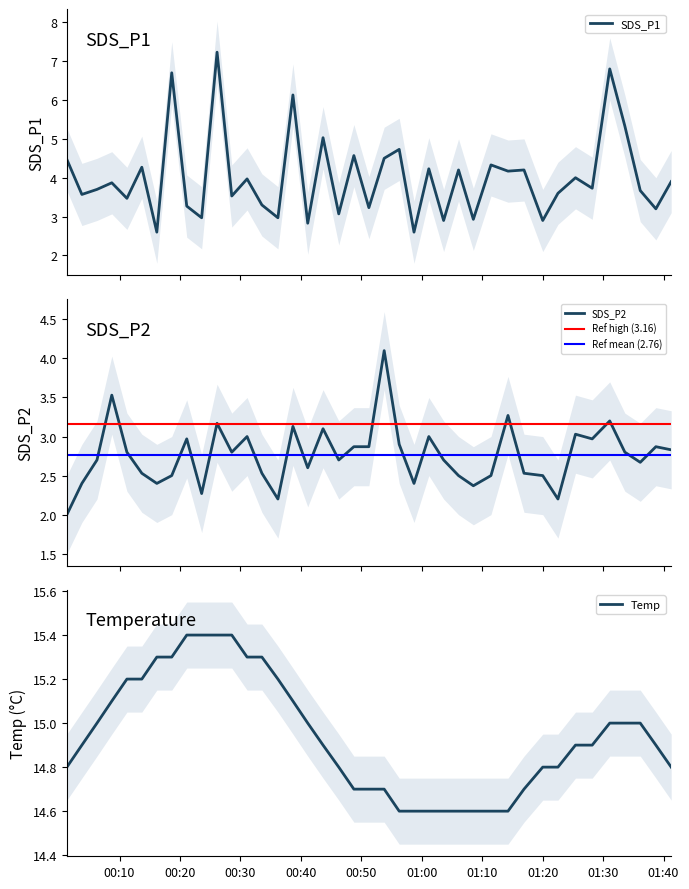

How many data points in SDS_P1 are above 3?

32